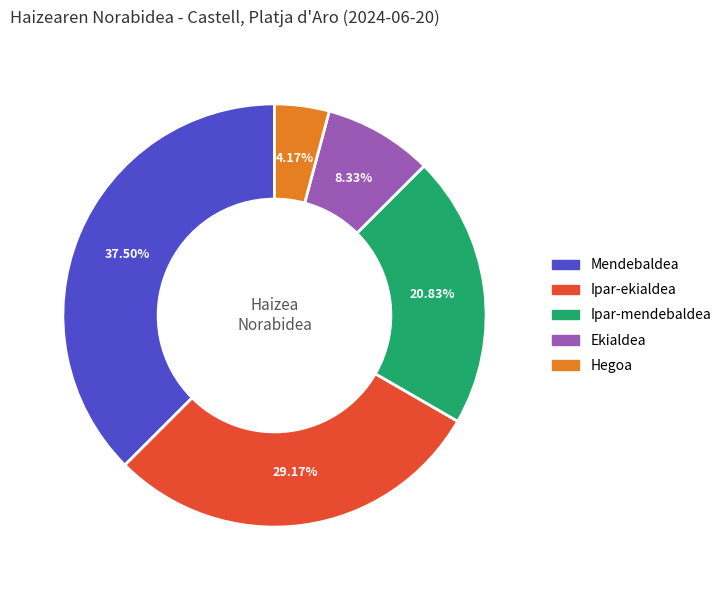

True or false: Ipar-mendebaldea accounts for 9% of the total.

False